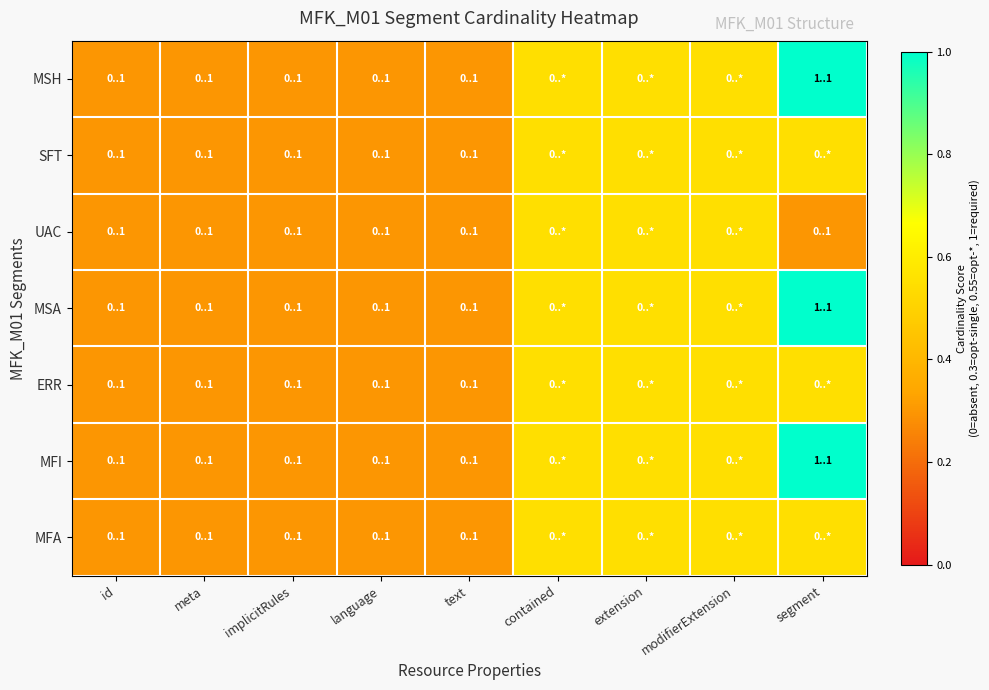

At implicitRules, list the series in order from largest to smallest.

MSH, SFT, UAC, MSA, ERR, MFI, MFA